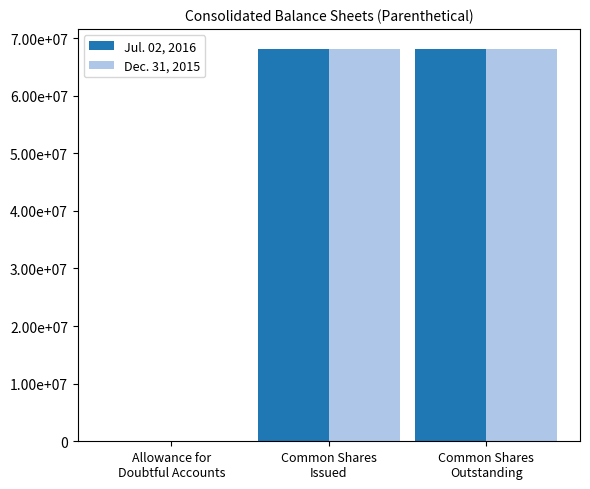

What are all the series names shown in the legend?

Jul. 02, 2016, Dec. 31, 2015